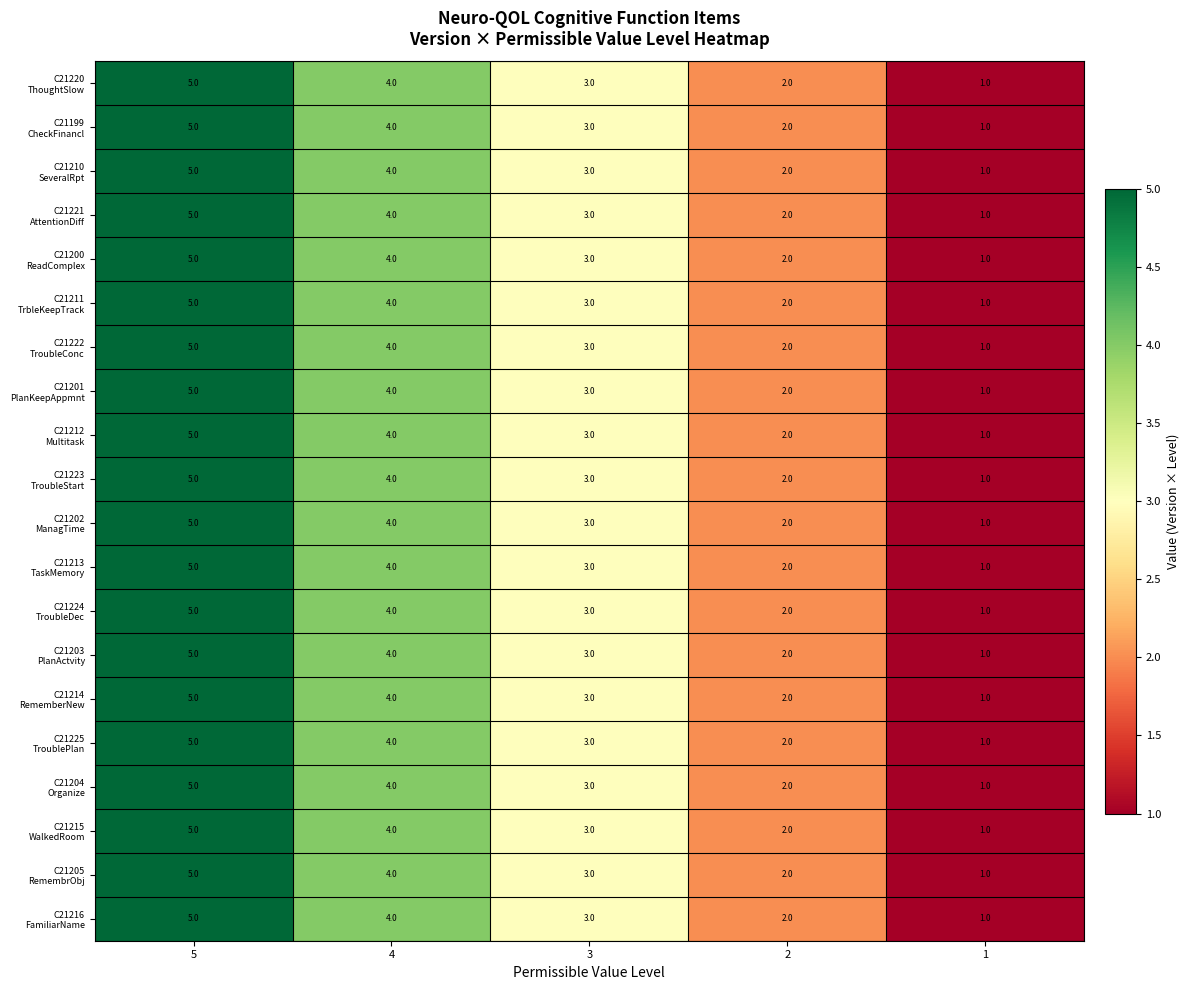

What is the total value across all series at 2?

40